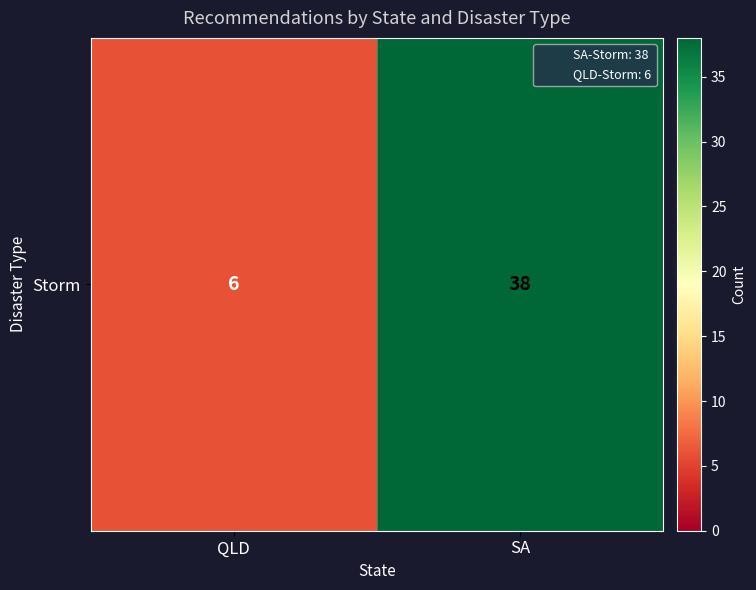

Reading right to left, transcribe all the data shown in this chart.

SA=38	QLD=6